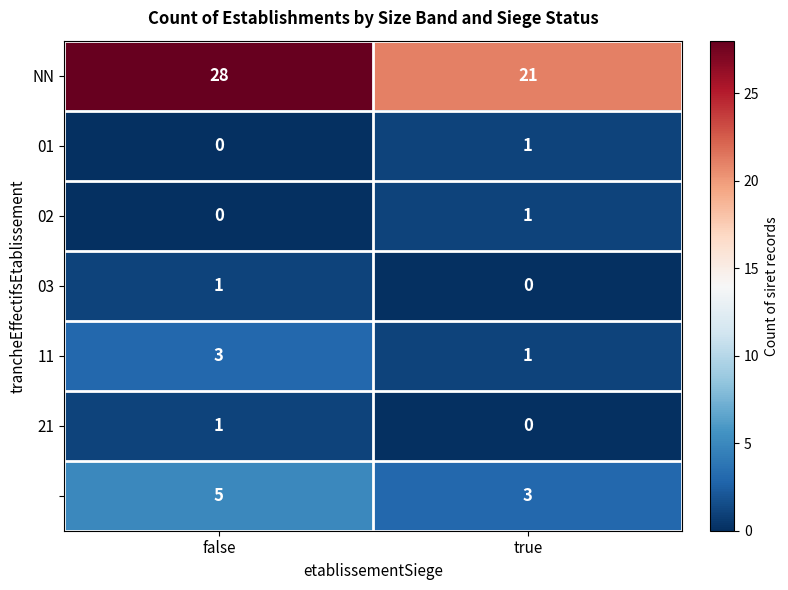

At which category is the sum across all series the highest?

false